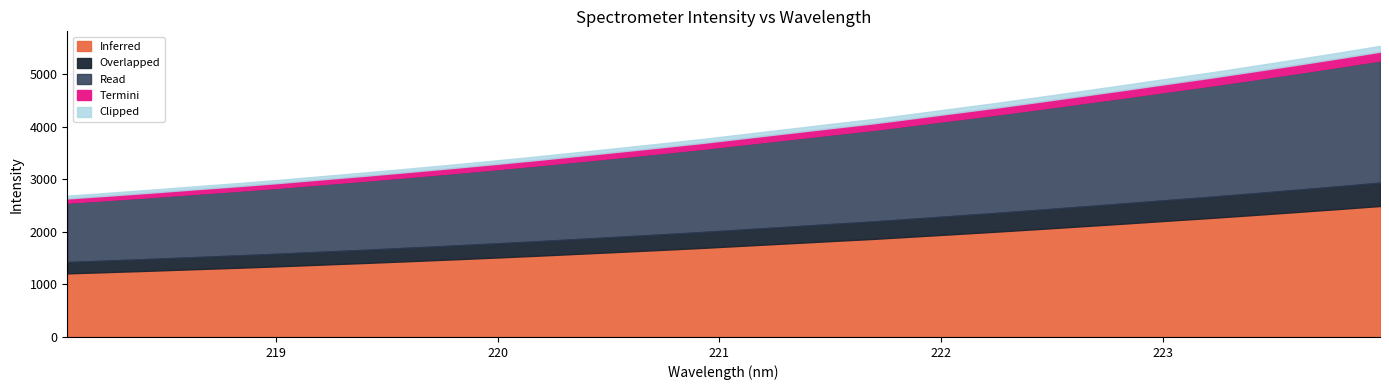

What is the label of the 7th point from the right?

222.8355